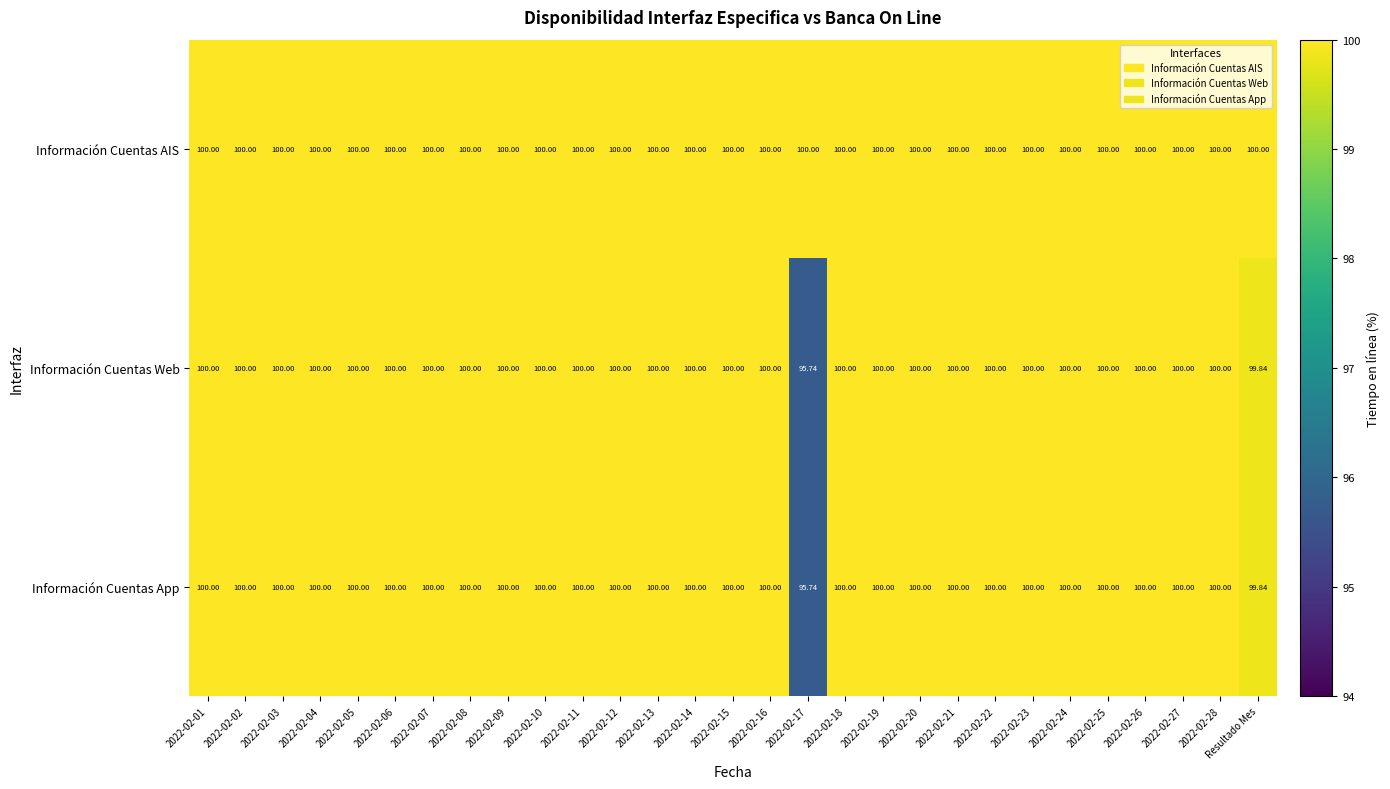

What is the greatest value displayed?

100.0